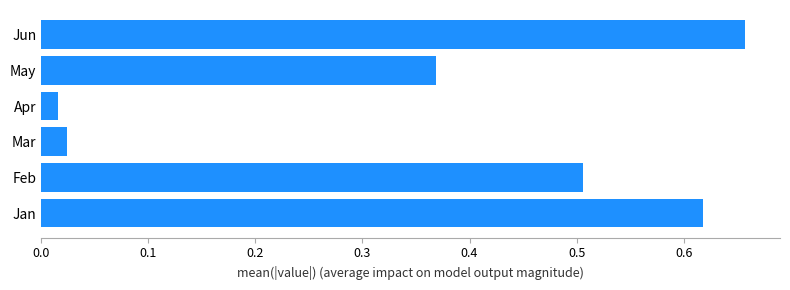

Is it true that the value at Jun is 0.9?

False